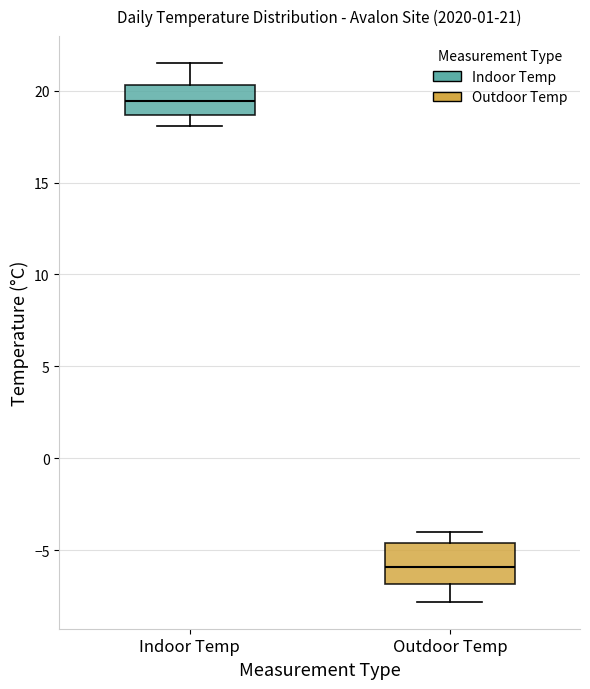

Which box has the highest median line?

Indoor Temp